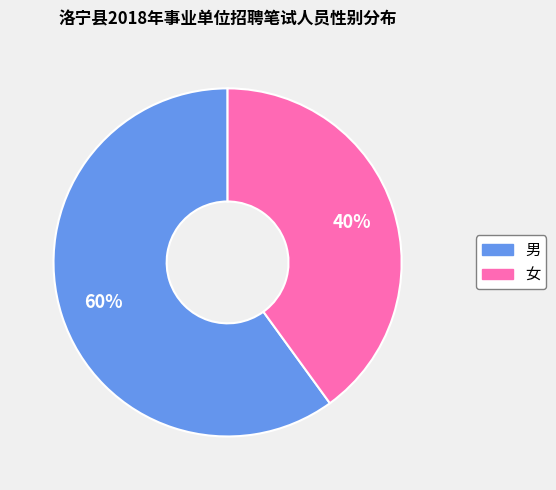

To the nearest percent, what portion does 男 represent?

60%